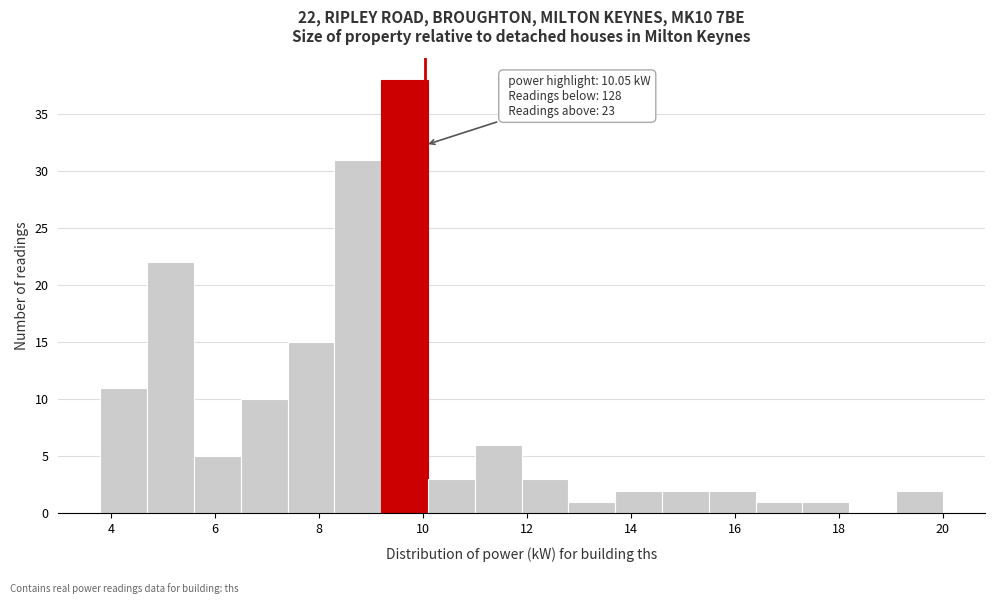

Over which range of the x-axis is the bar tallest?

9.2 to 10.1